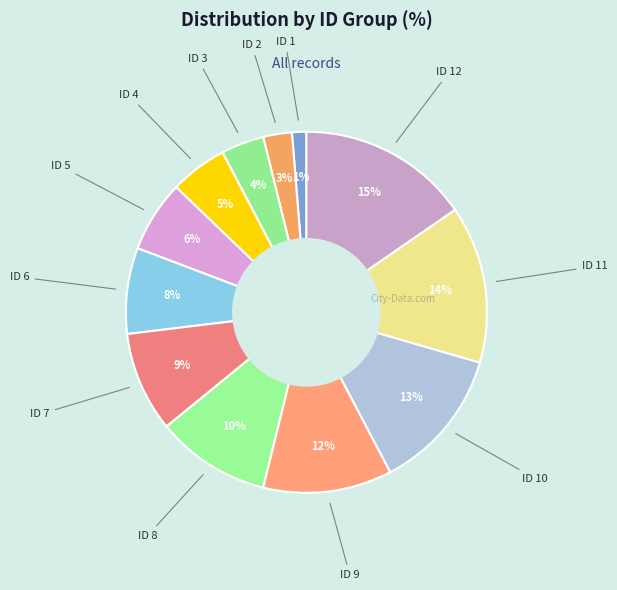

Which slice is the largest?

ID 12